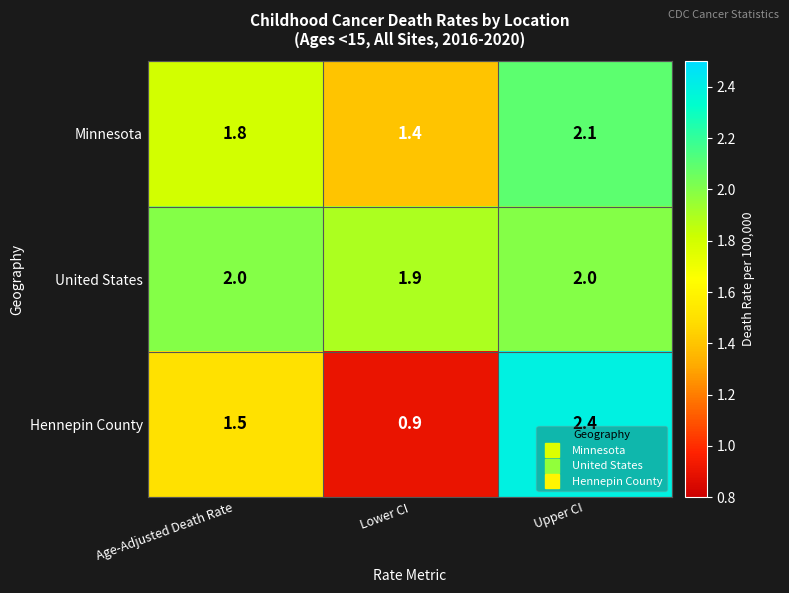

What is the average value of the Minnesota series?

1.8